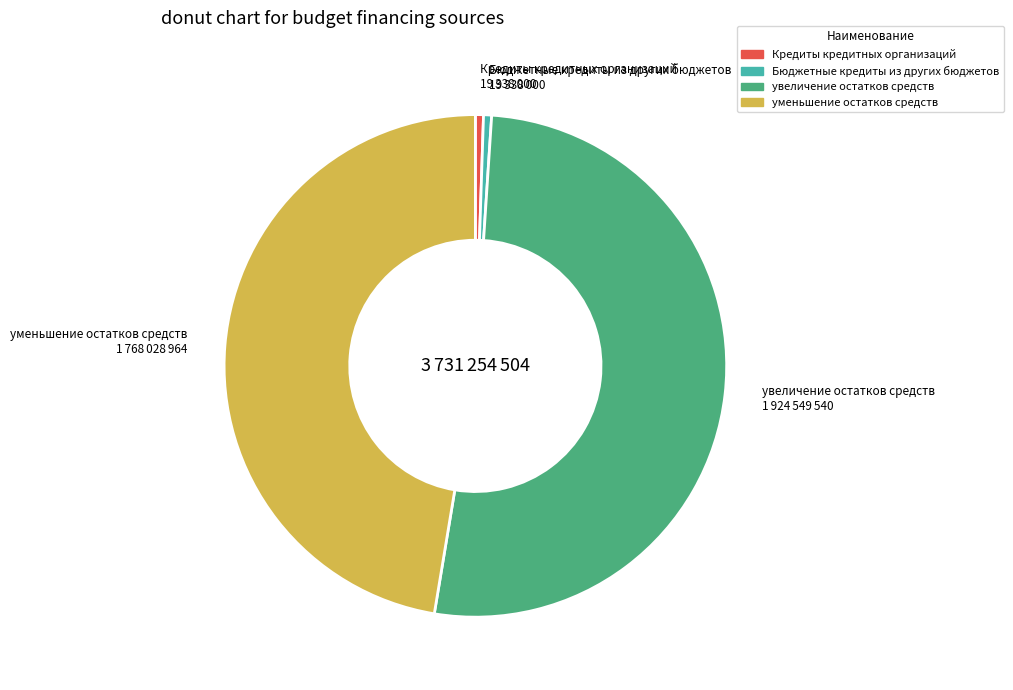

Approximately how many times larger is the value at уменьшение остатков средств compared to Кредиты кредитных организаций?

91.4